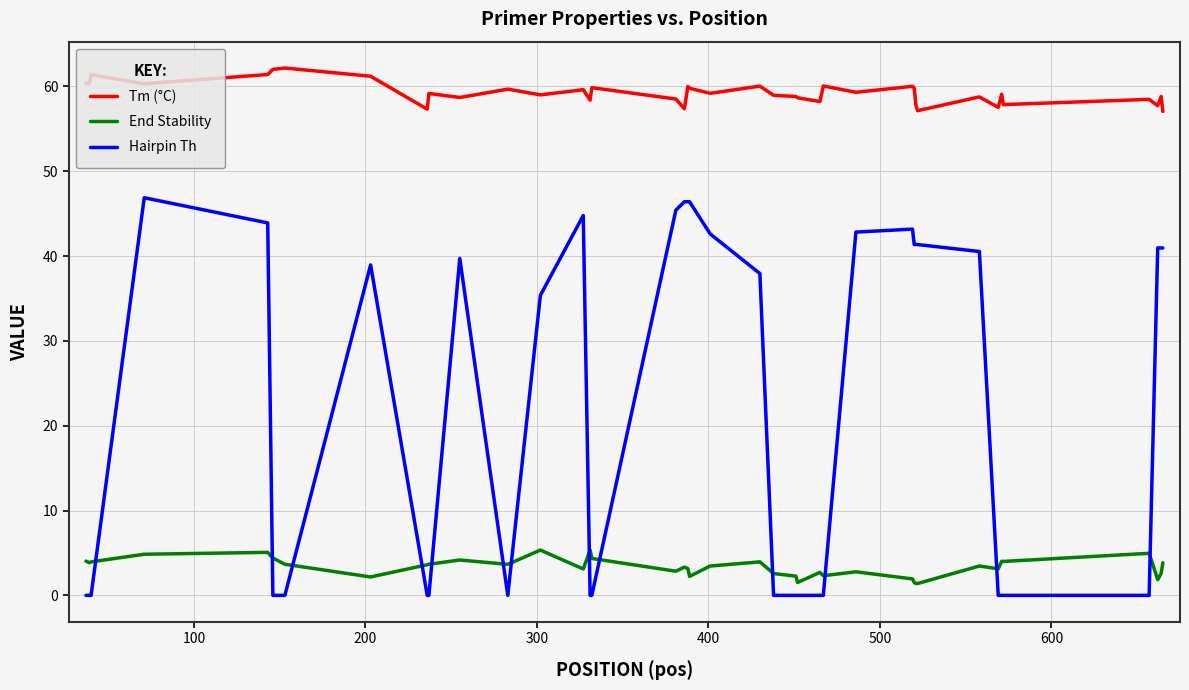

Which series has the largest range (max minus min)?

Hairpin Th